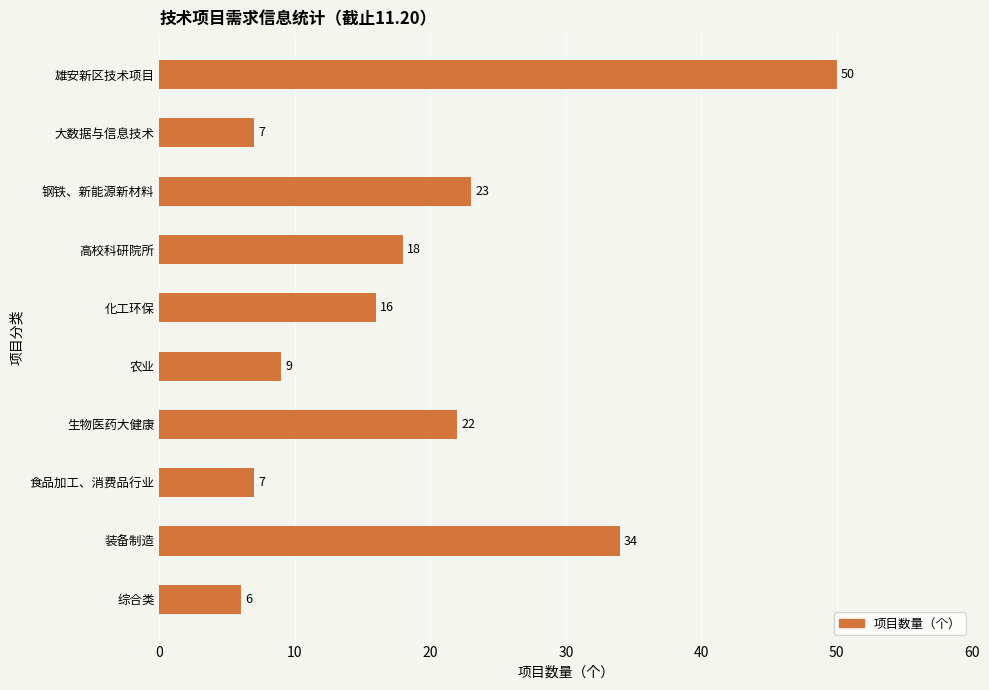

What is the change in value from 雄安新区技术项目 to 农业?

-41